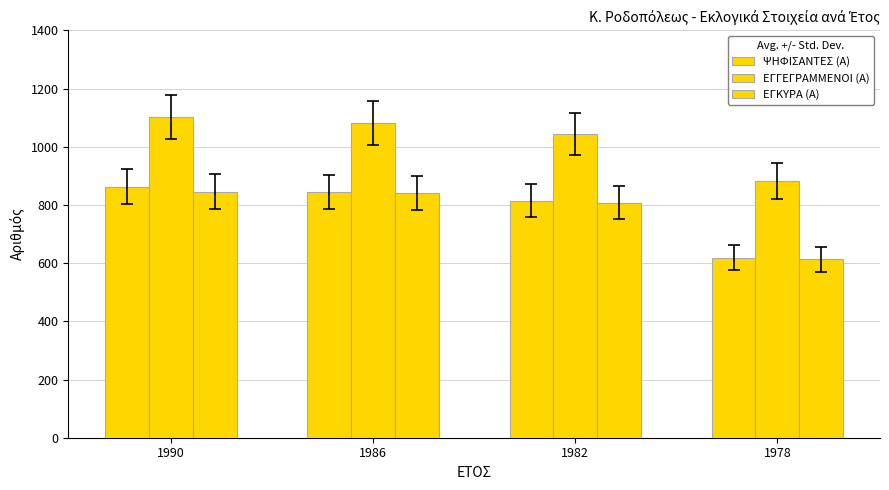

How many bars are there in total?

12